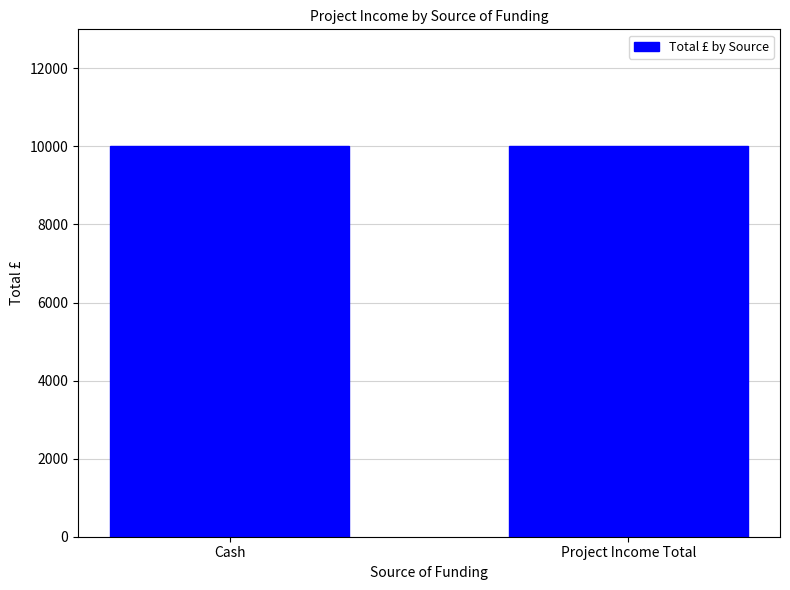

Which category has the highest value across all series?

Cash